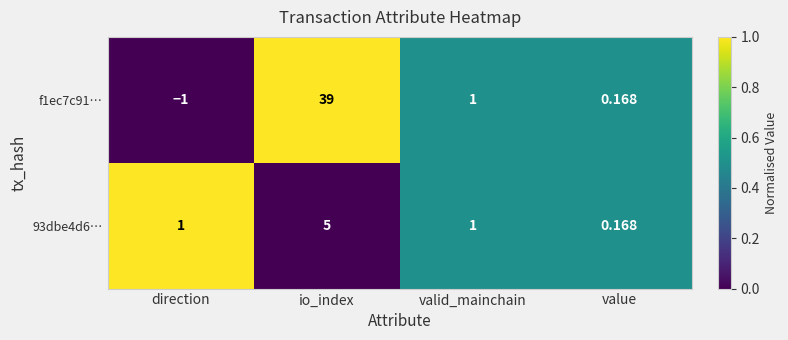

Where does the f1ec7c91… series first go above 1?

io_index